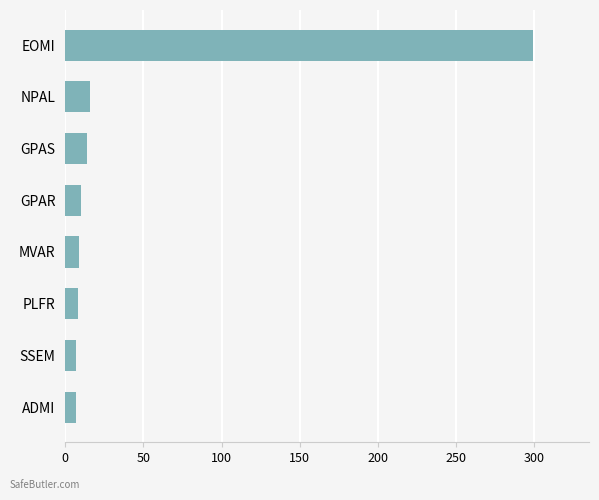

Count the number of data series in this chart.

1